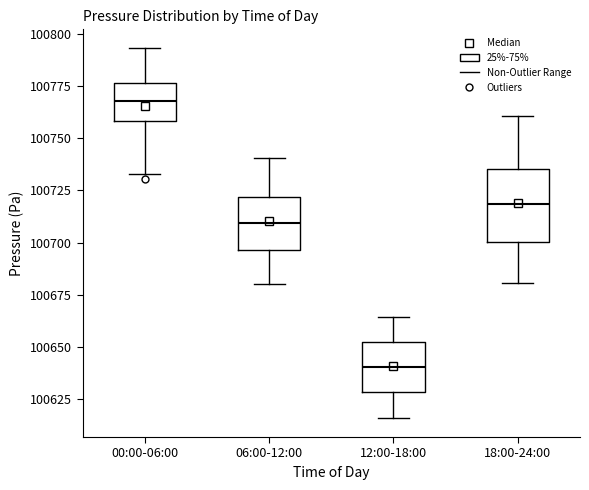

Which box's median line is the highest?

00:00-06:00